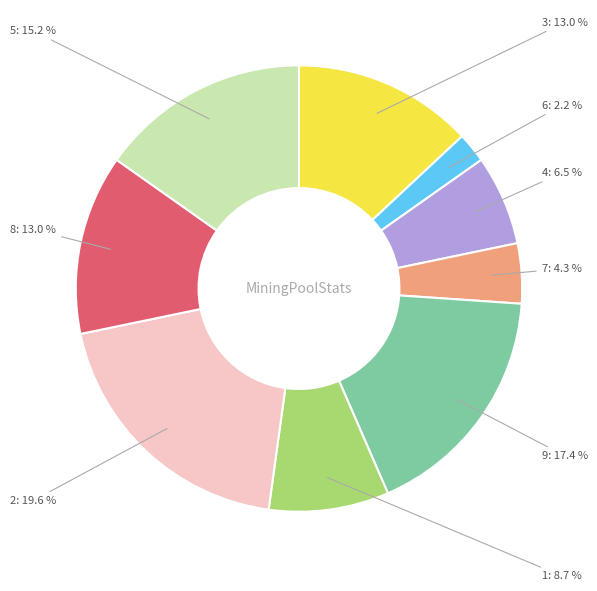

Does any single category account for the majority?

No